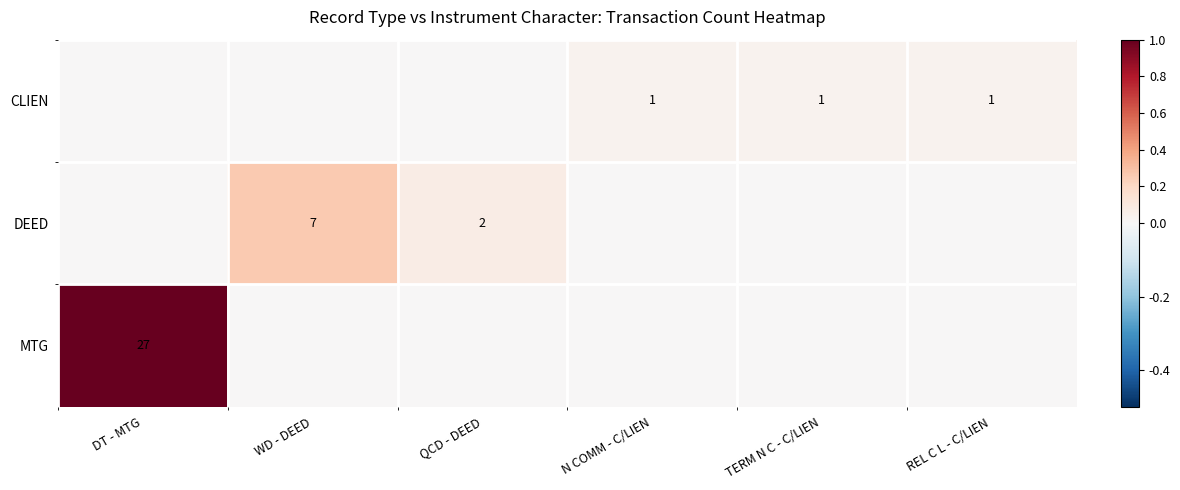

The value of CLIEN at TERM N C - C/LIEN is 1. True or false?

True